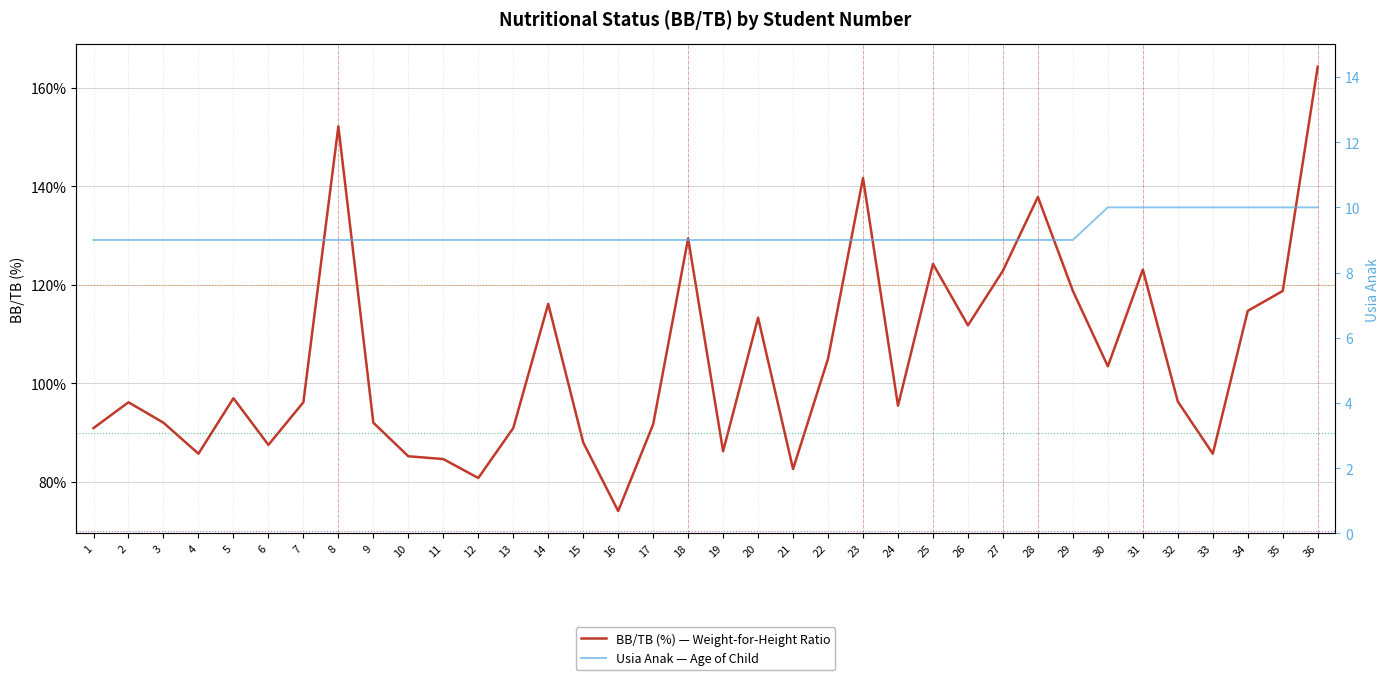

At which category does BB/TB (%) — Weight-for-Height Ratio reach its first local peak?

2